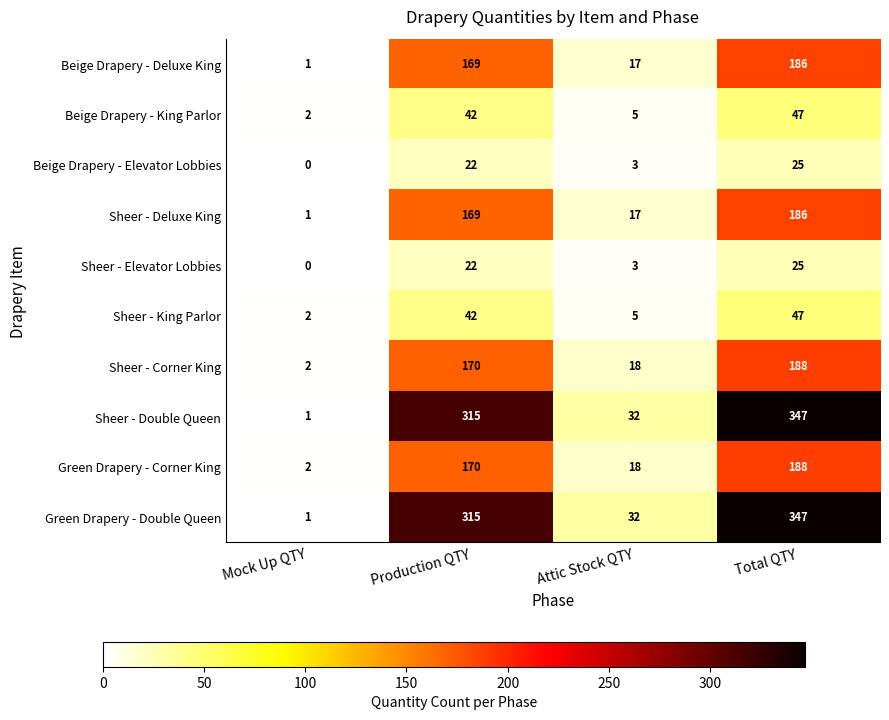

At which category is the sum across all series the highest?

Total QTY